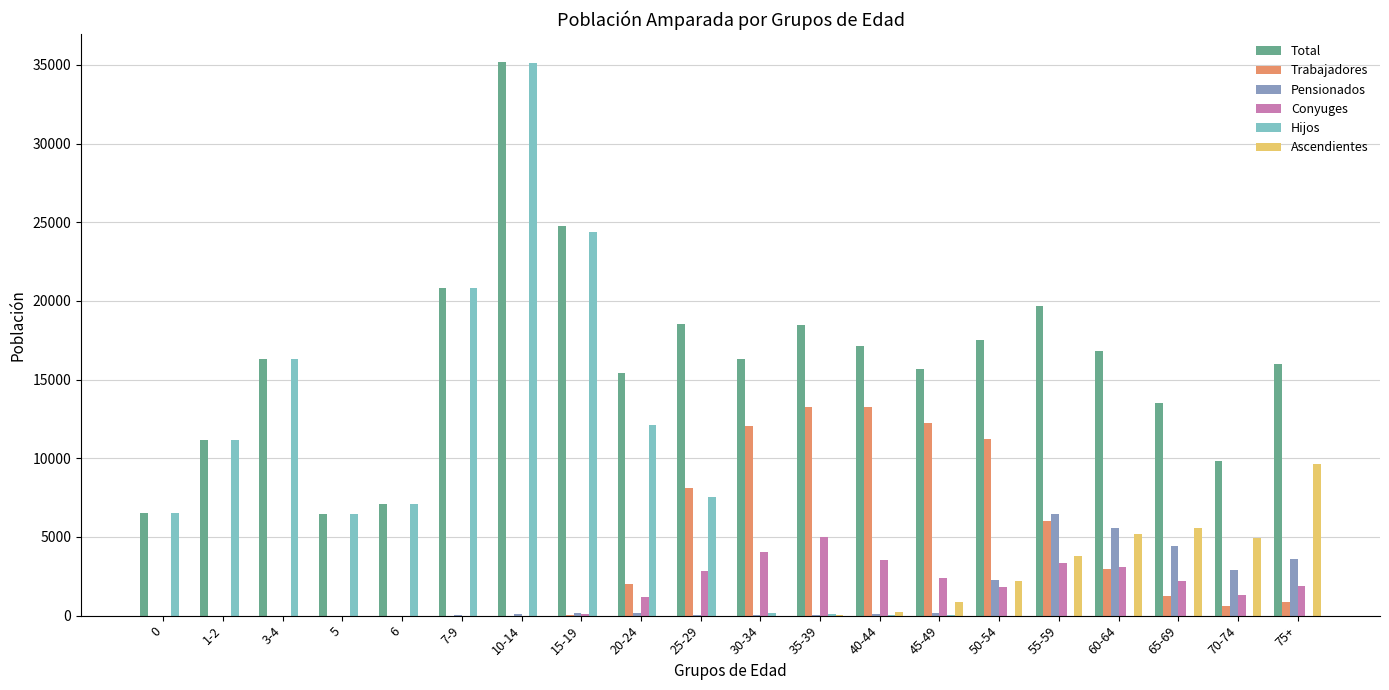

What is the sum of all Total values?

323156